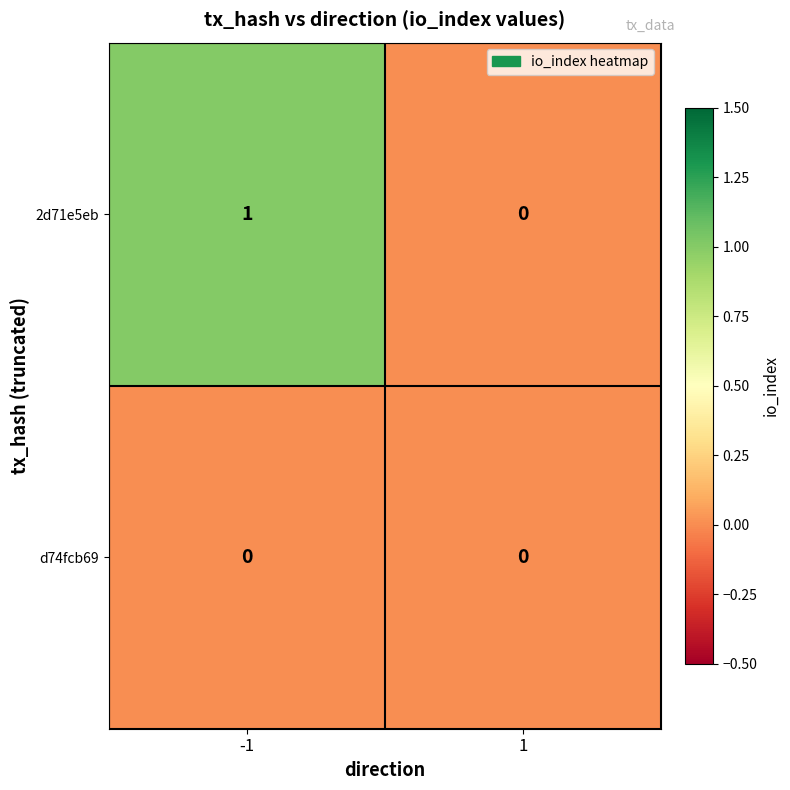

Count the number of data series in this chart.

2